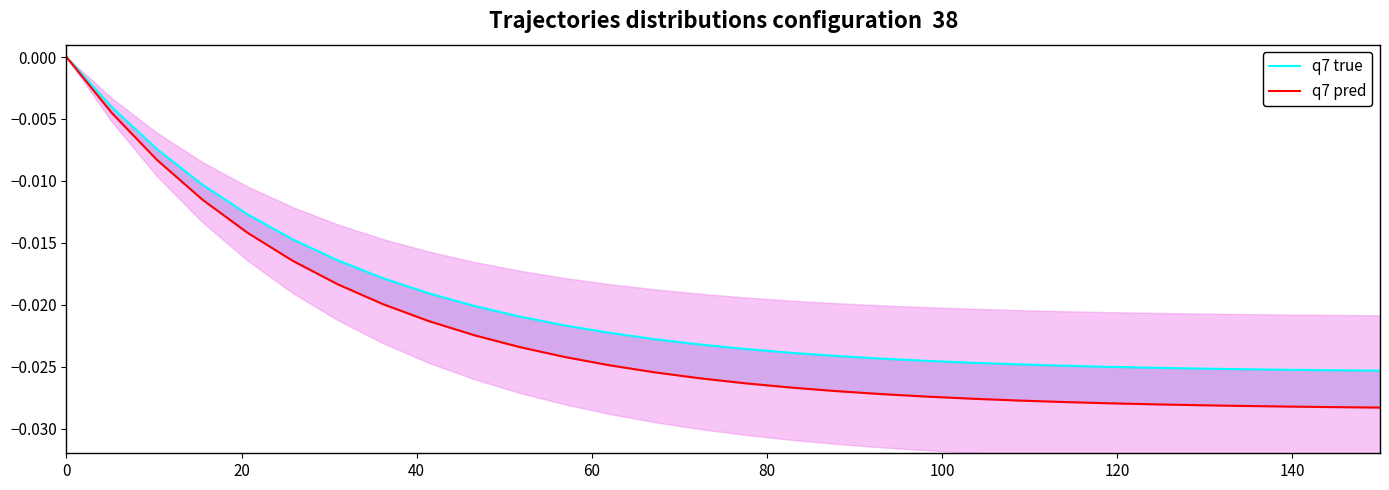

What are all the series names shown in the legend?

q7 true, q7 pred